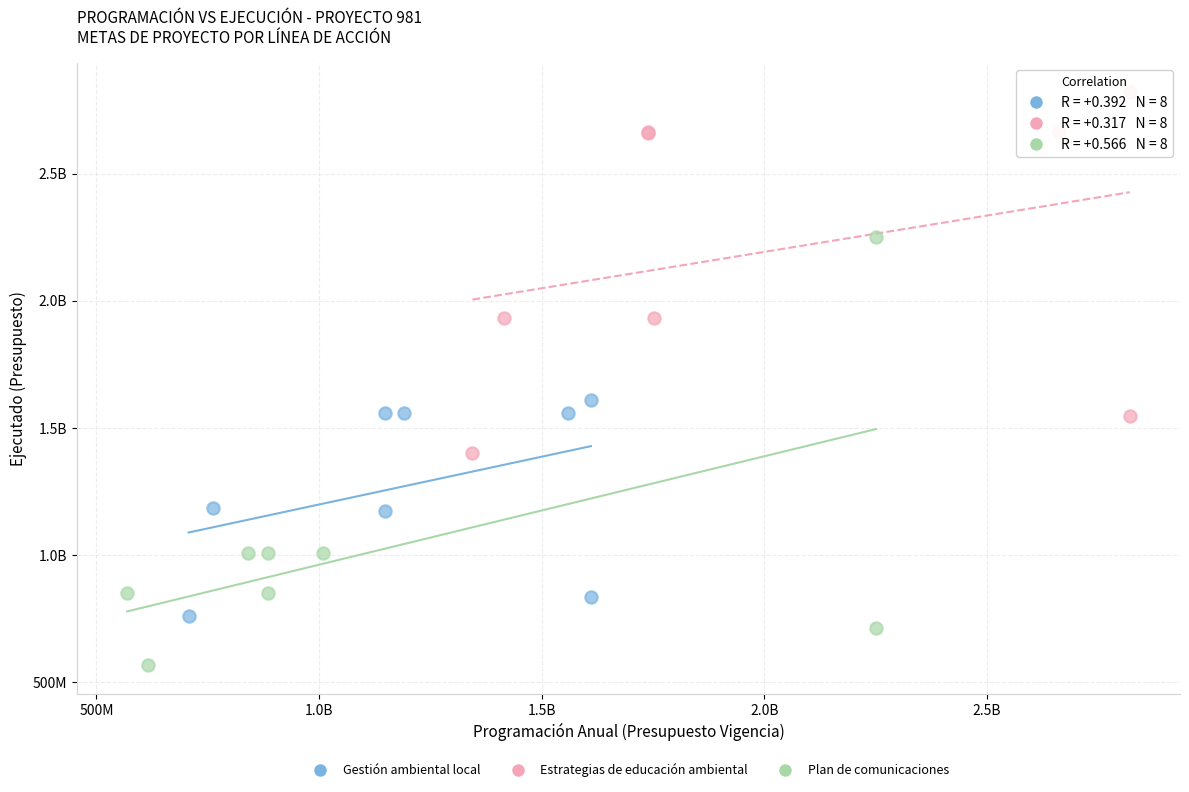

What are all the series names shown in the legend?

Gestión ambiental local, Estrategias de educación ambiental, Plan de comunicaciones